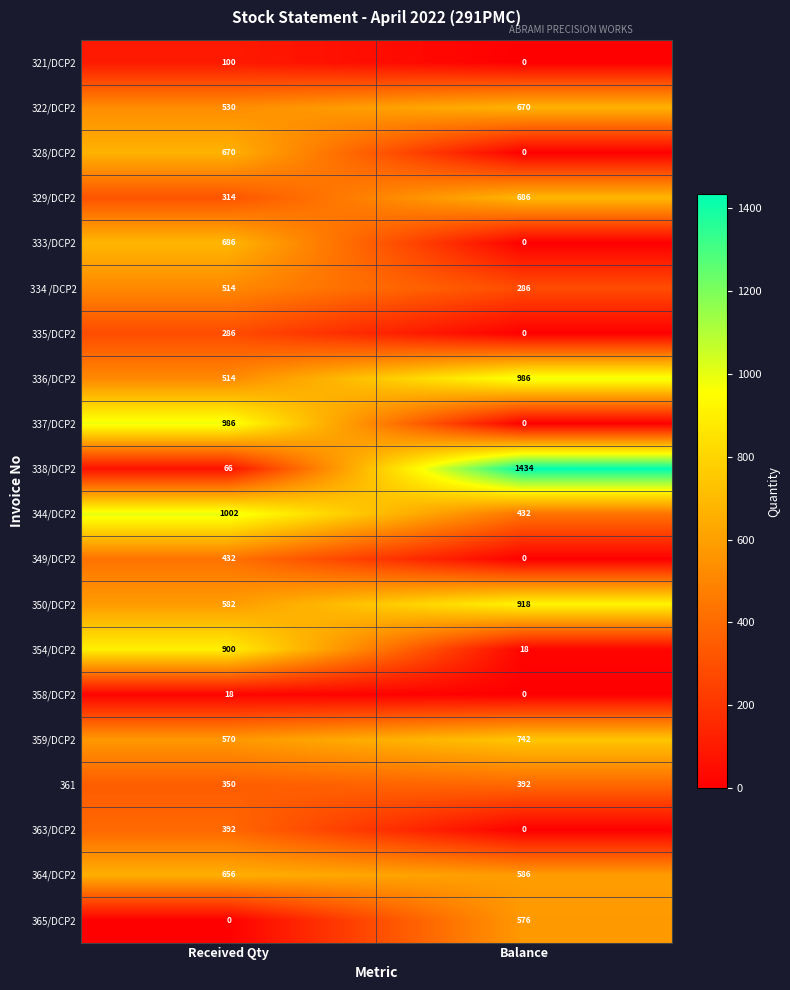

At which category is the sum across all series the highest?

Received Qty